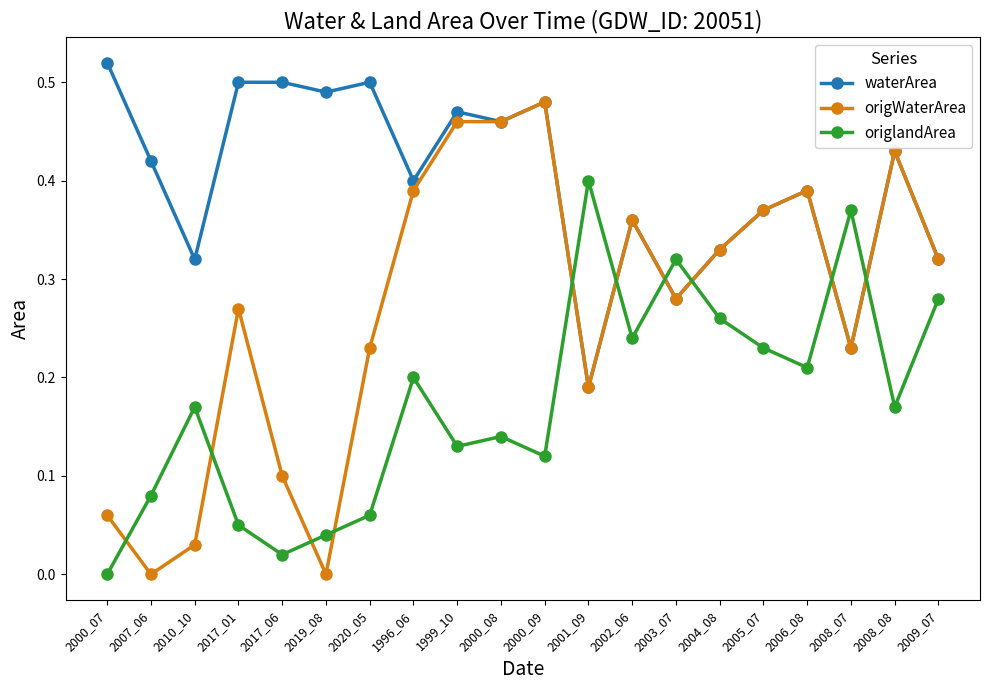

At which category is the sum across all series the highest?

2000_09